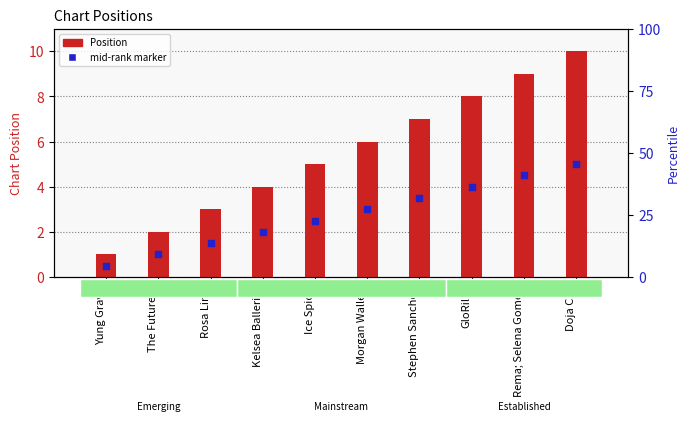

What are all the series names shown in the legend?

Position, mid-rank marker